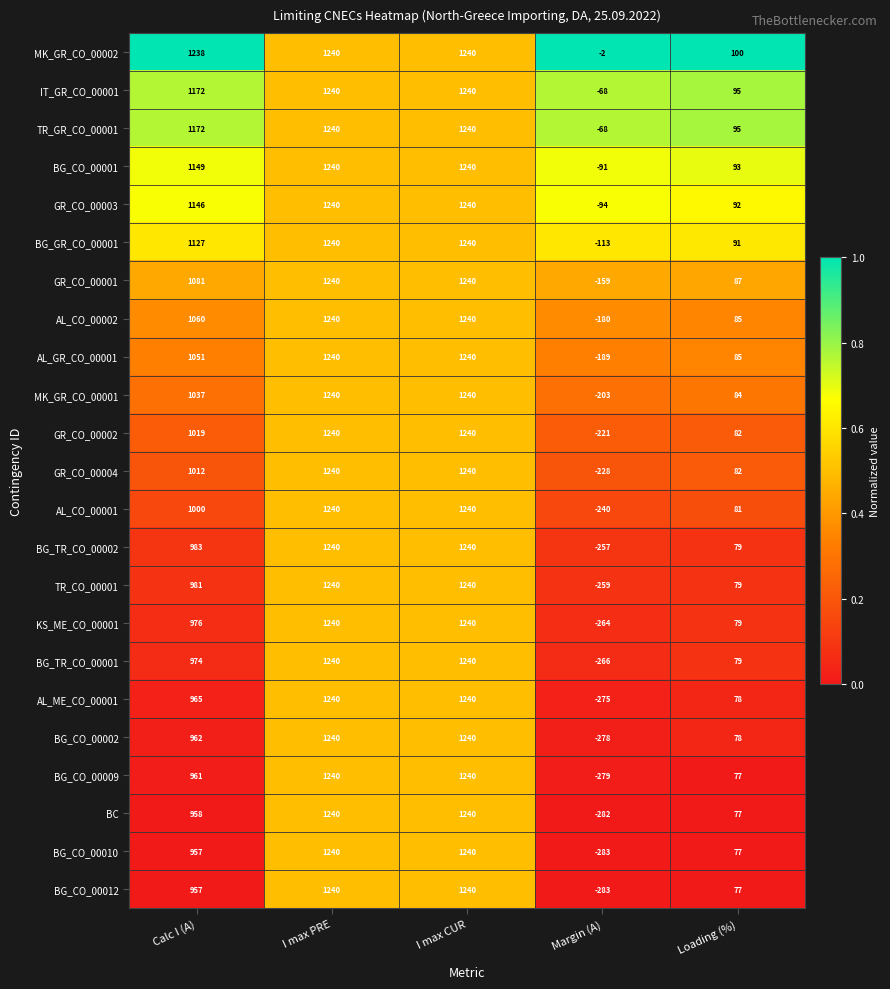

How many distinct data groups are displayed?

23